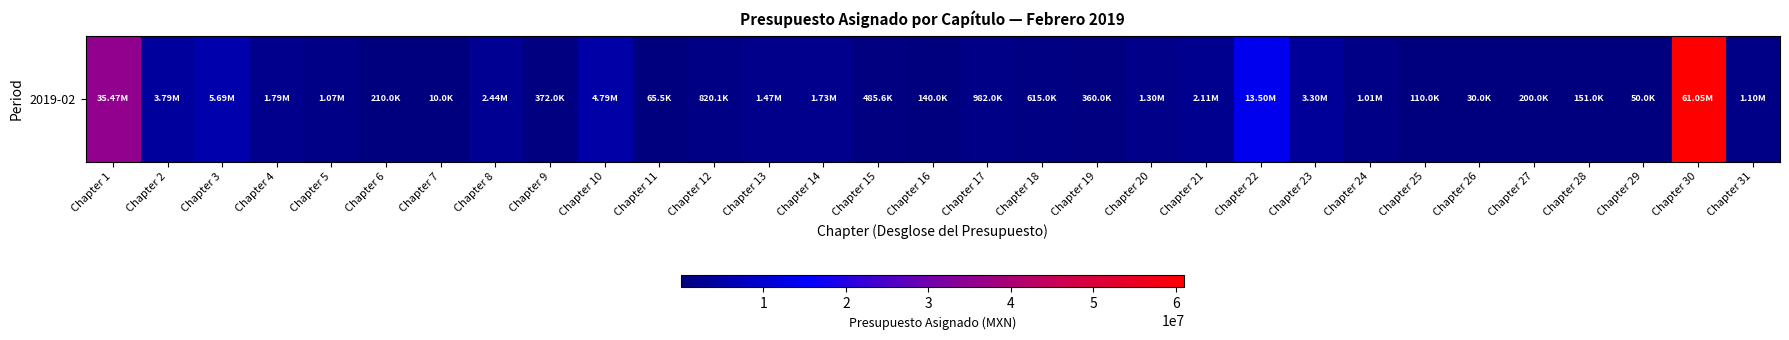

Rank the categories by value from highest to lowest.

Chapter 30, Chapter 1, Chapter 22, Chapter 3, Chapter 10, Chapter 2, Chapter 23, Chapter 8, Chapter 21, Chapter 4, Chapter 14, Chapter 13, Chapter 20, Chapter 31, Chapter 5, Chapter 24, Chapter 17, Chapter 12, Chapter 18, Chapter 15, Chapter 9, Chapter 19, Chapter 6, Chapter 27, Chapter 28, Chapter 16, Chapter 25, Chapter 11, Chapter 29, Chapter 26, Chapter 7